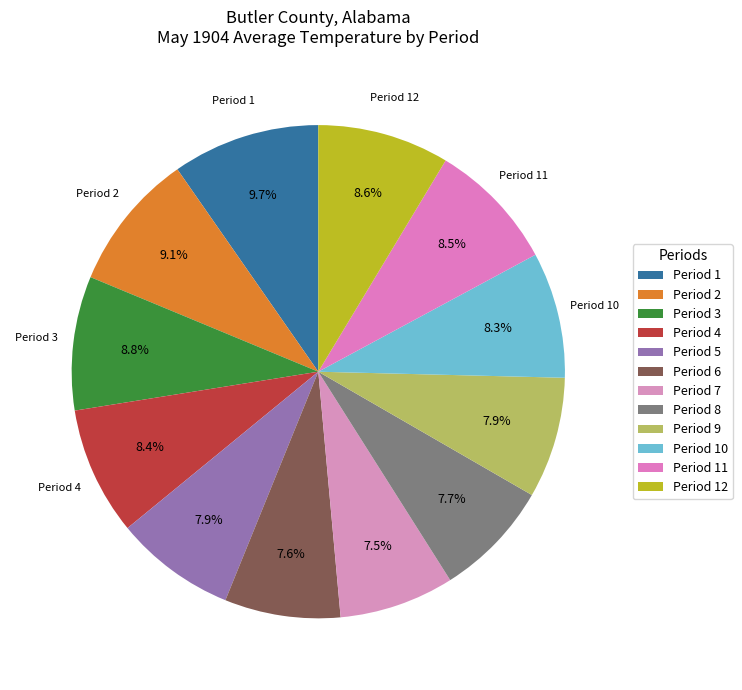

Is there a majority slice in this chart?

No